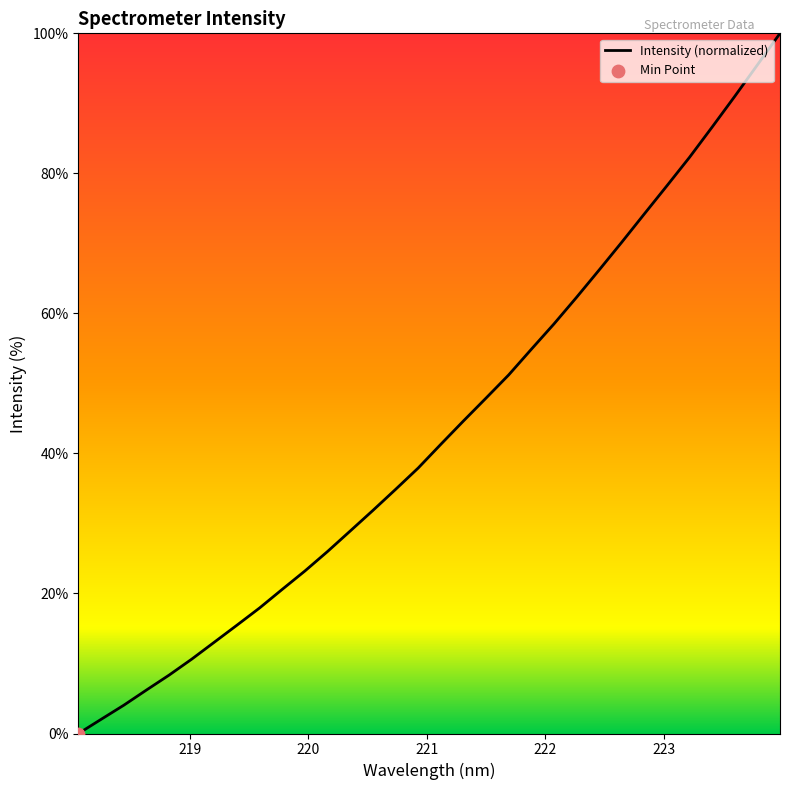

What is the greatest value displayed?

100.0